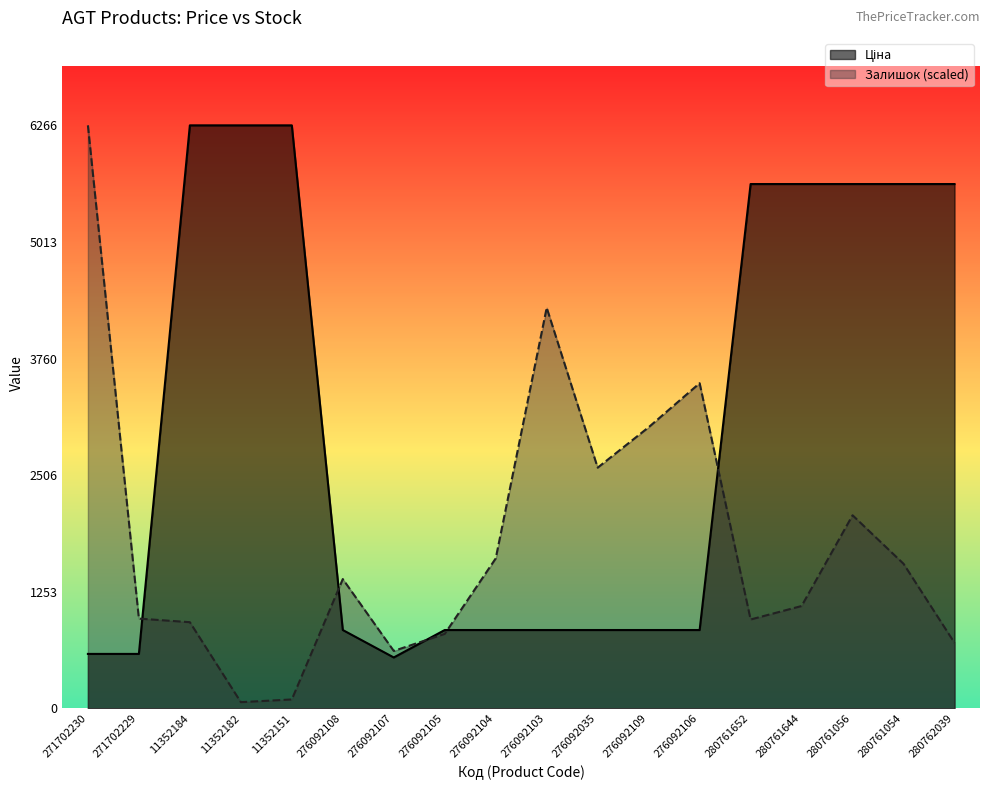

How many lines are shown in the chart?

2